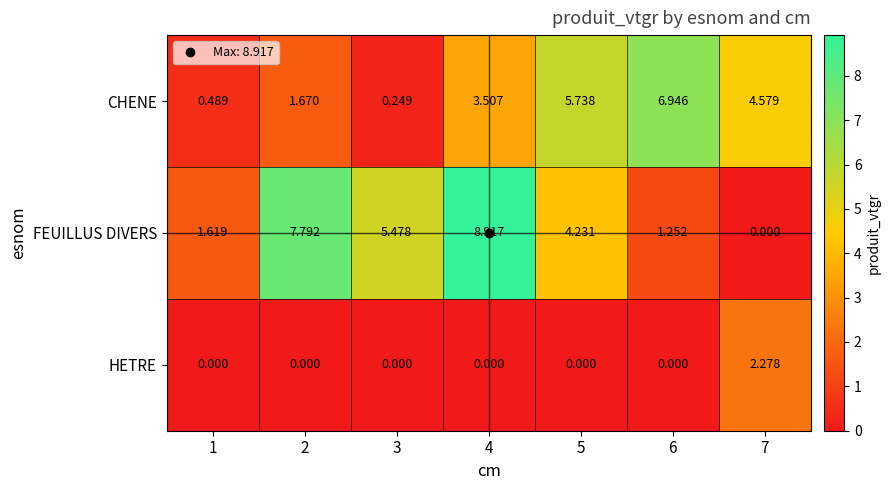

Which series has the largest total across all categories?

FEUILLUS DIVERS